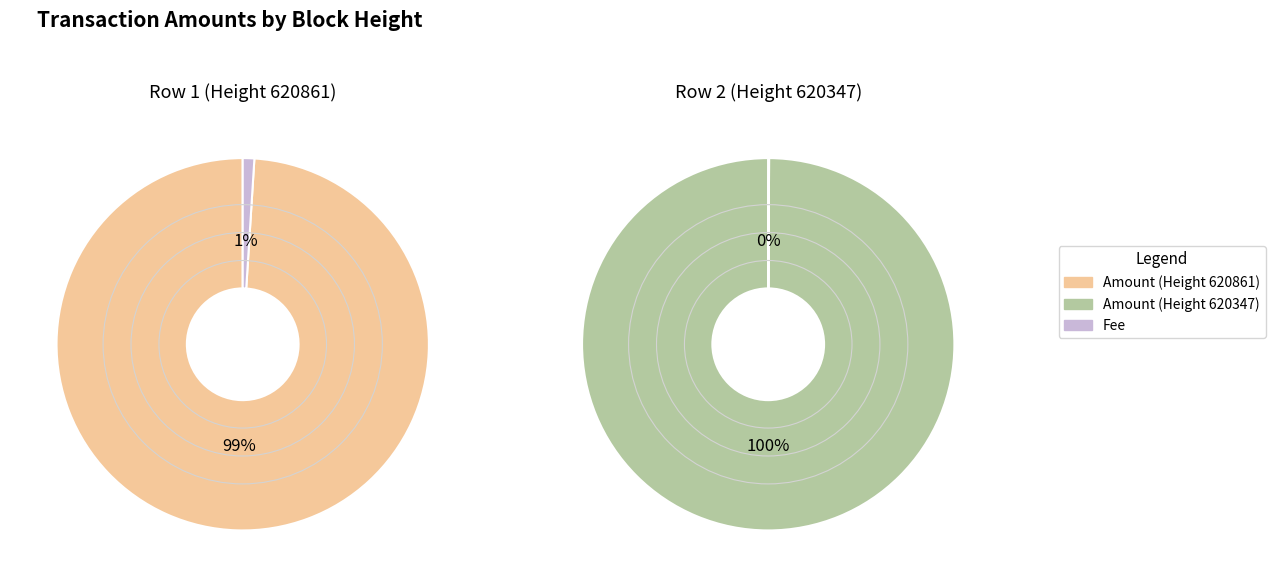

Which category accounts for the majority?

620347